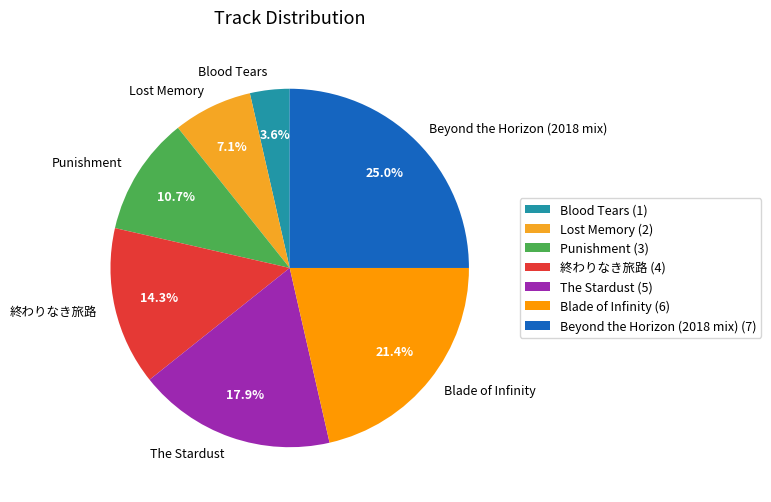

What percentage do Lost Memory and Blood Tears together represent?

10.7%